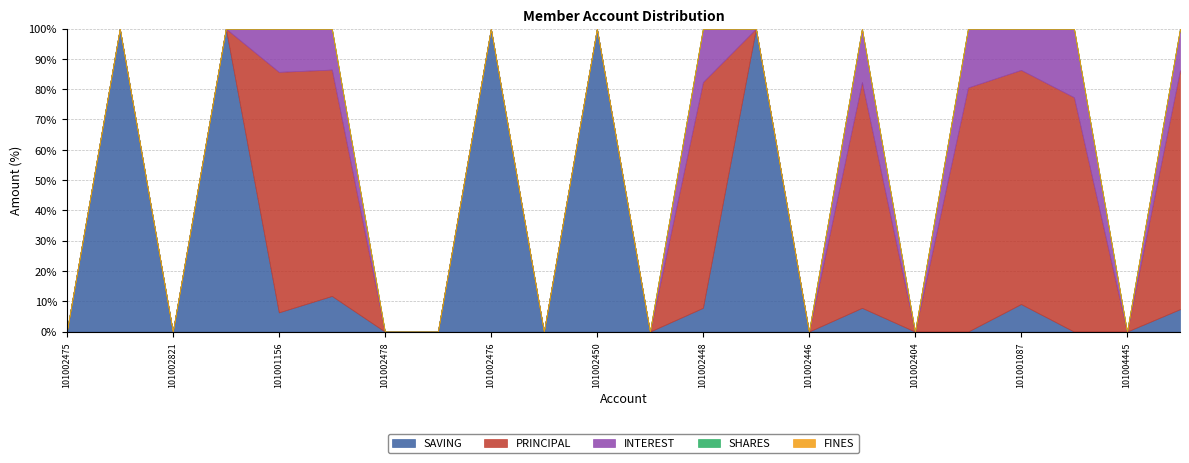

Which category has the lowest value across all series?

101002475